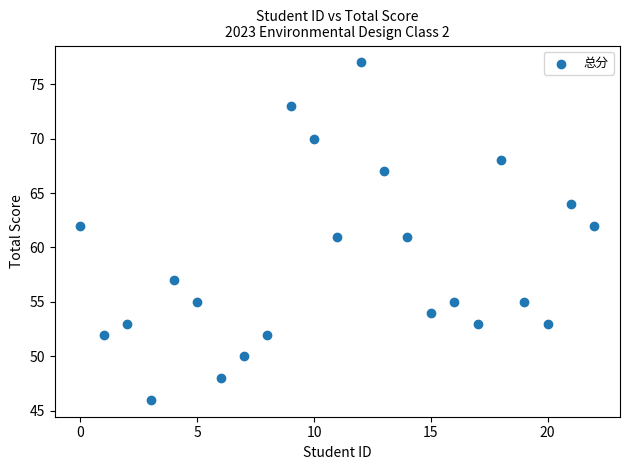

What is the range of Y values (max minus min)?

31